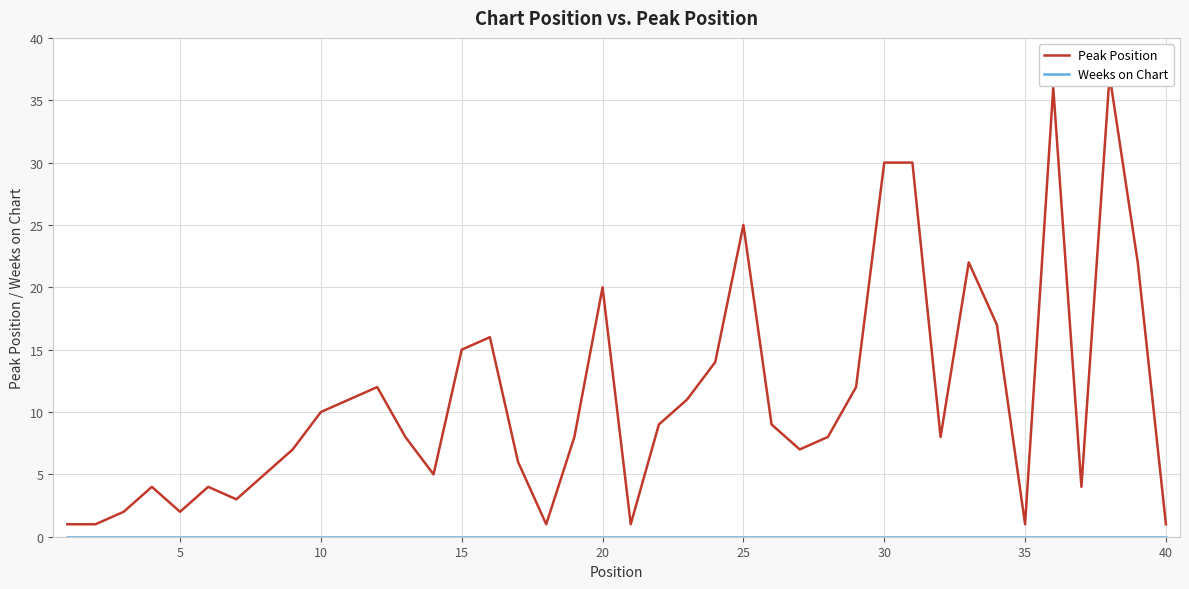

Is the value of Peak Position at 29 greater than the value of Weeks on Chart at 28?

Yes